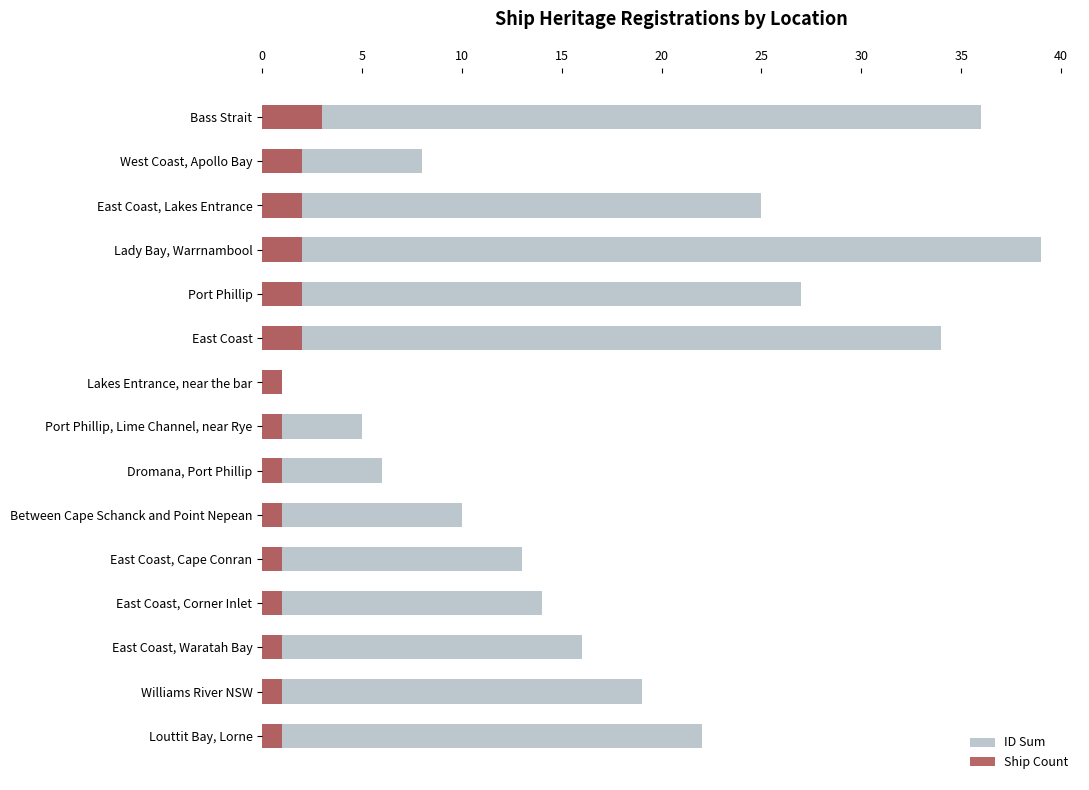

True or false: ID Sum has a value of 16 at East Coast, Waratah Bay.

True